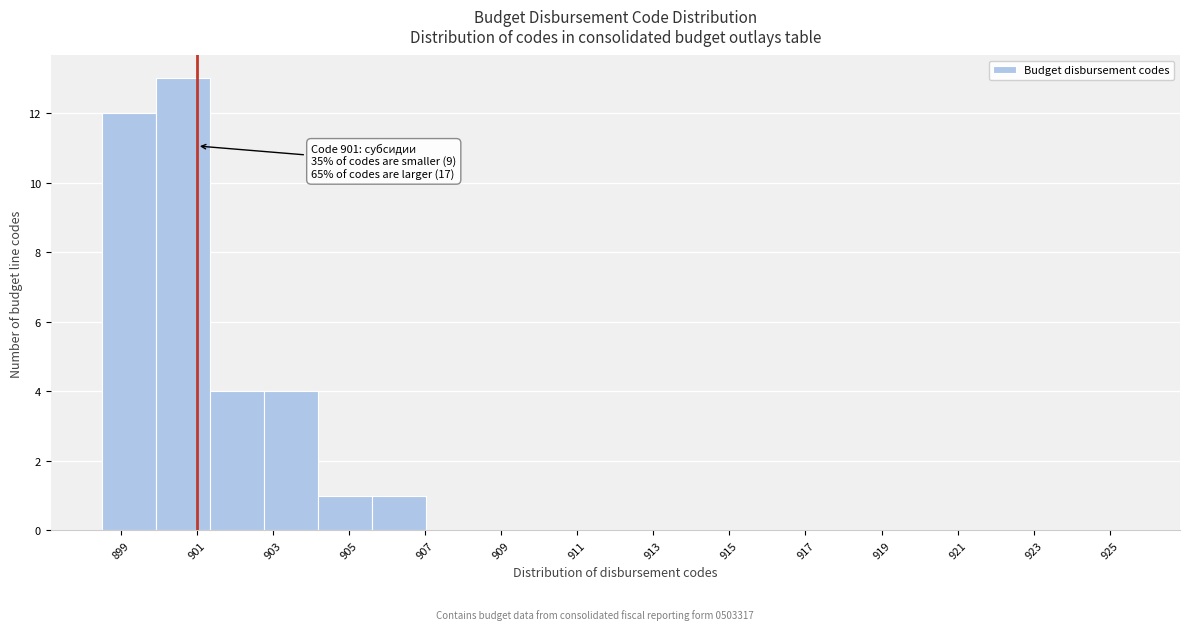

Which range on the x-axis has the tallest bar?

900.0 to 901.4